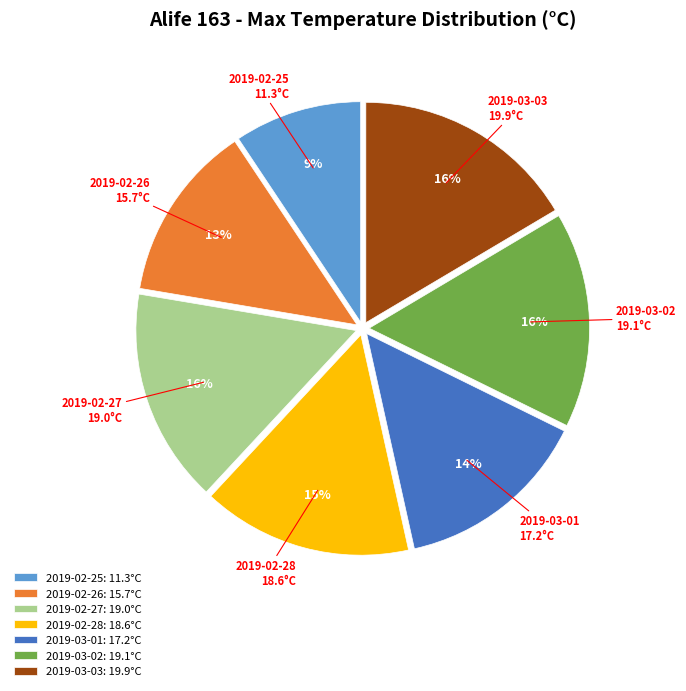

To the nearest percent, what is the difference between the 2019-02-25 and 2019-02-26 slice percentages?

4%